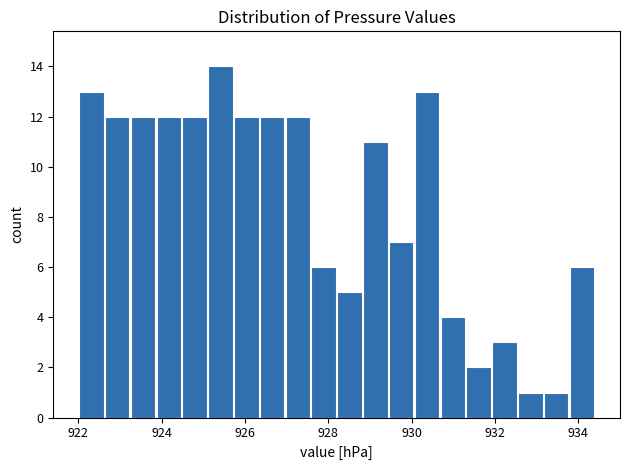

Read against the x-axis, roughly where is the centre of the tallest bar?

925.4